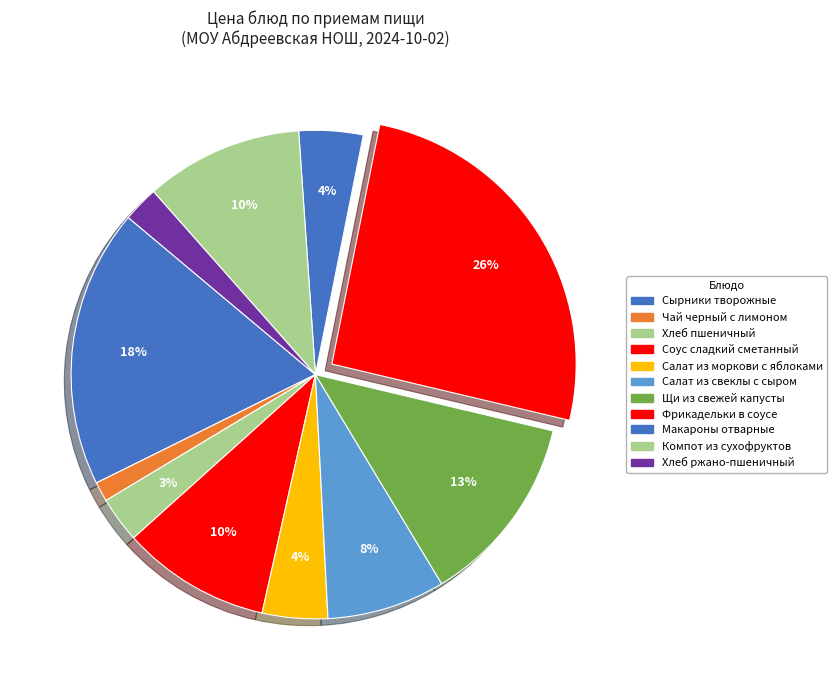

What is the largest slice in the pie chart?

Фрикадельки в соусе